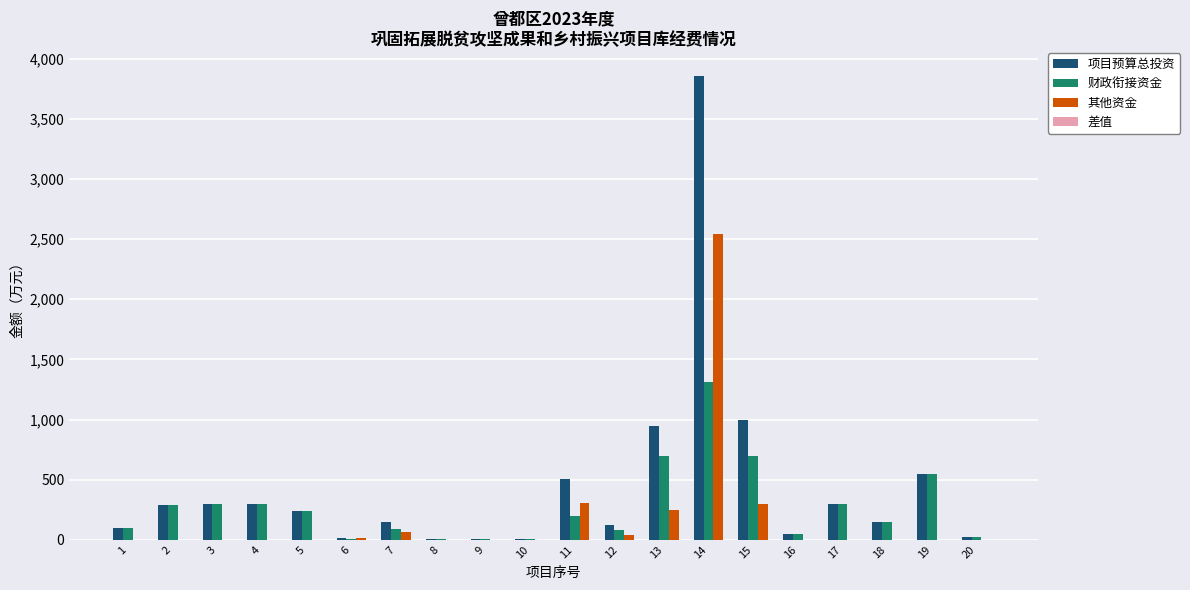

How many values in the 其他资金 series exceed 0?

8